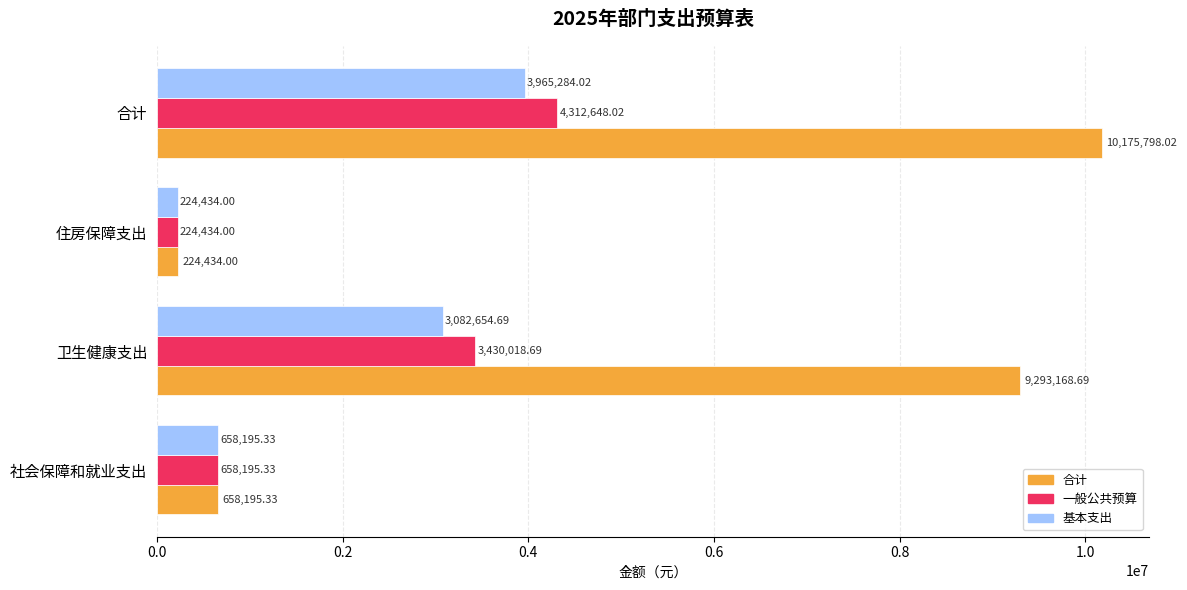

Where is 合计 nearest to the value 5200116?

卫生健康支出